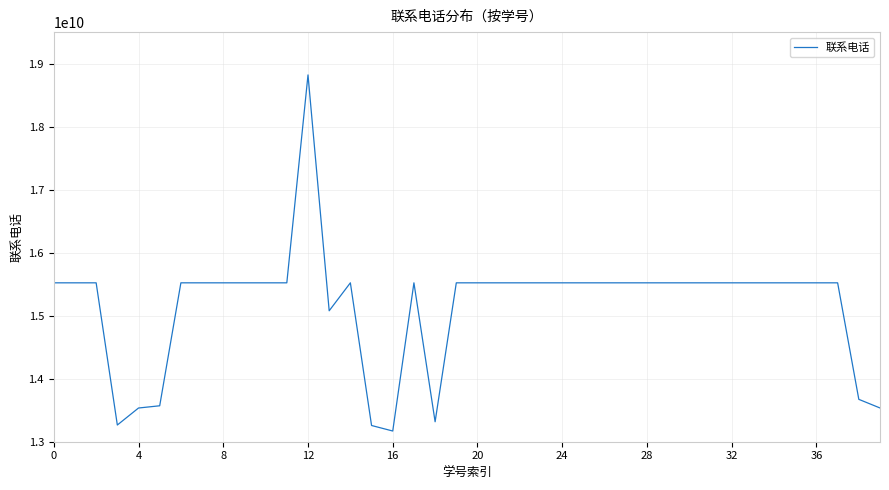

What is the smallest value displayed?

13169797003